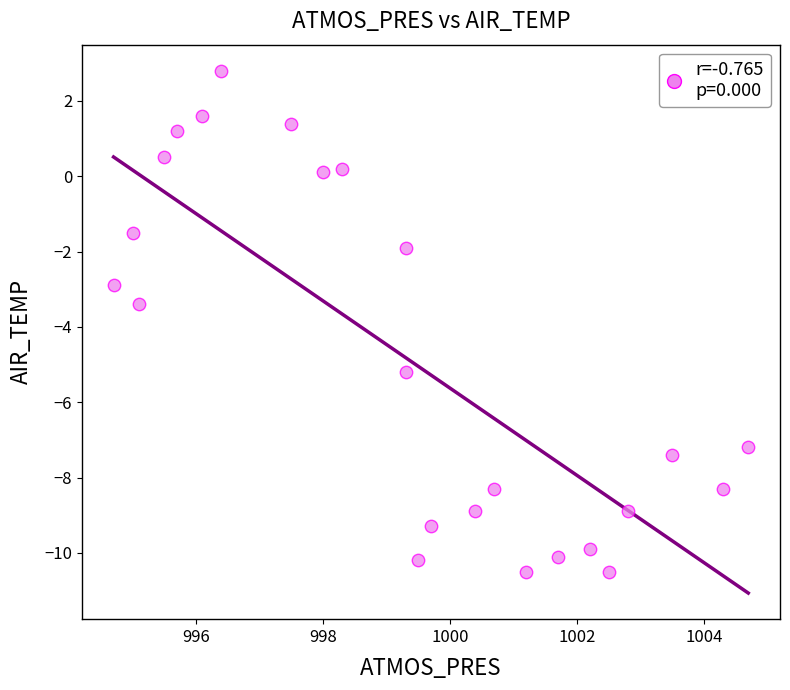

What is the range of X values (max minus min)?

10.0